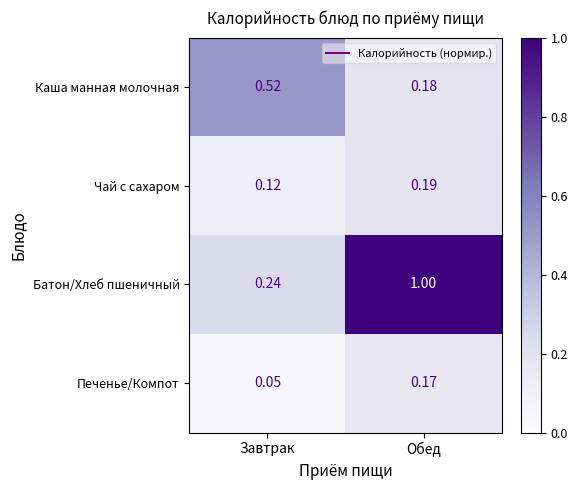

Is the value of Каша манная молочная at Обед greater than the value of Чай с сахаром at Обед?

No